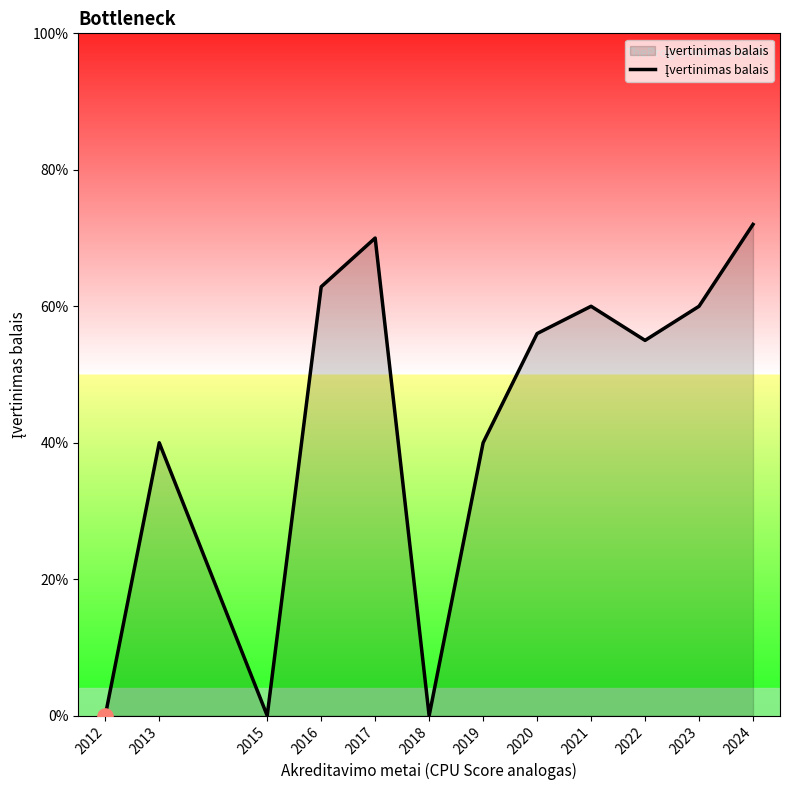

Does the chart have visible grid lines?

No